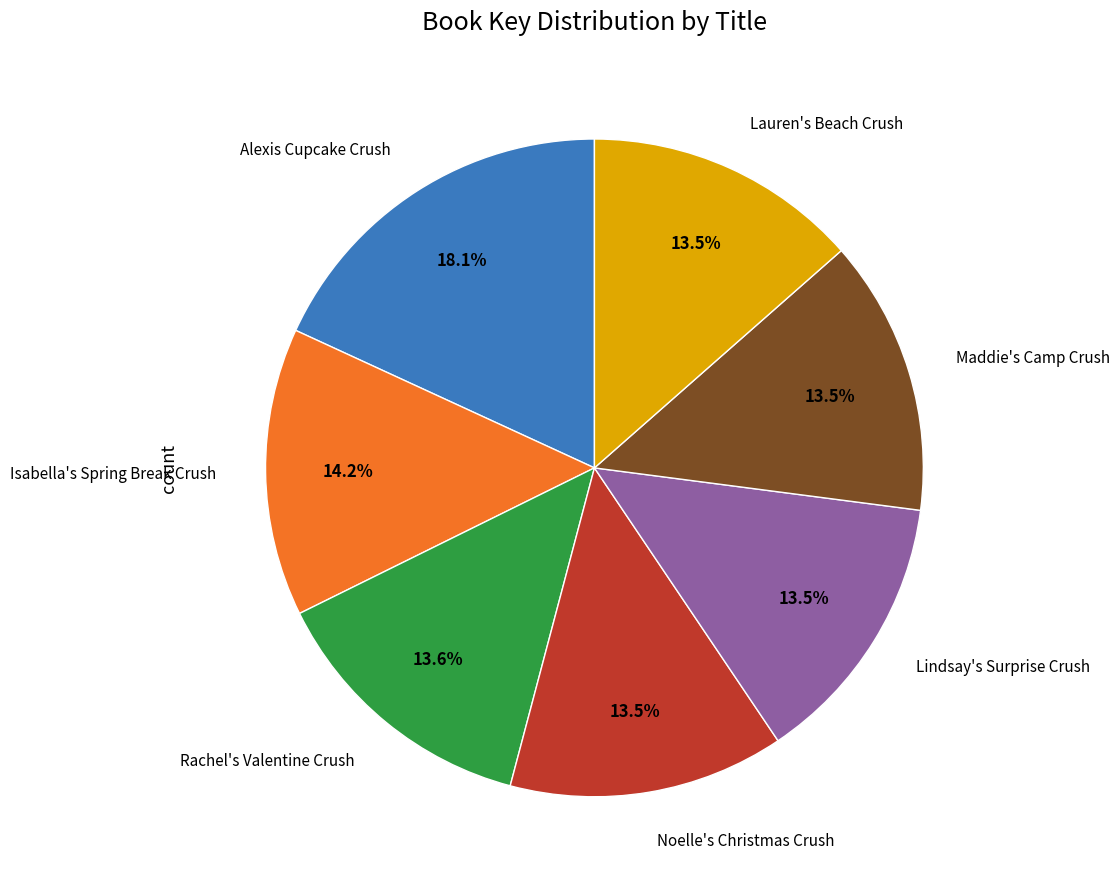

Does any single category account for the majority?

No